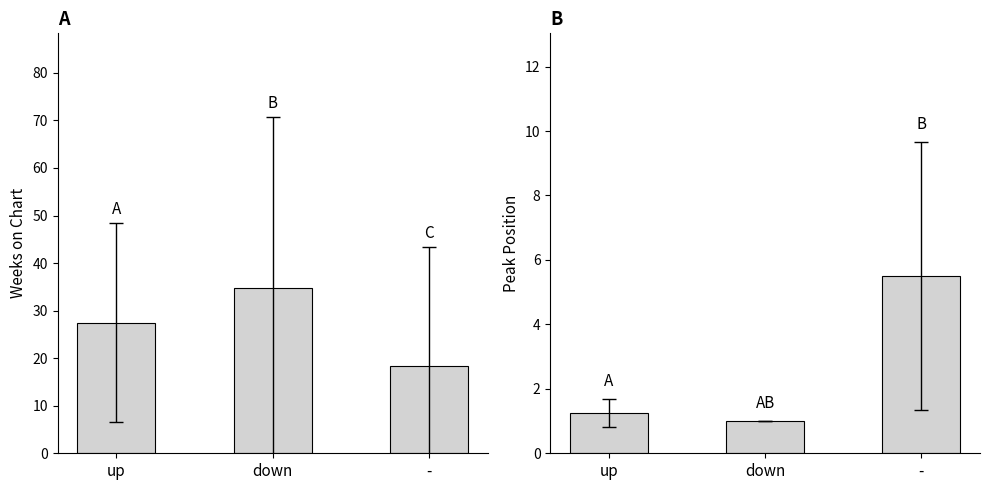

True or false: Peak Position has a value of 0.4 at down.

False